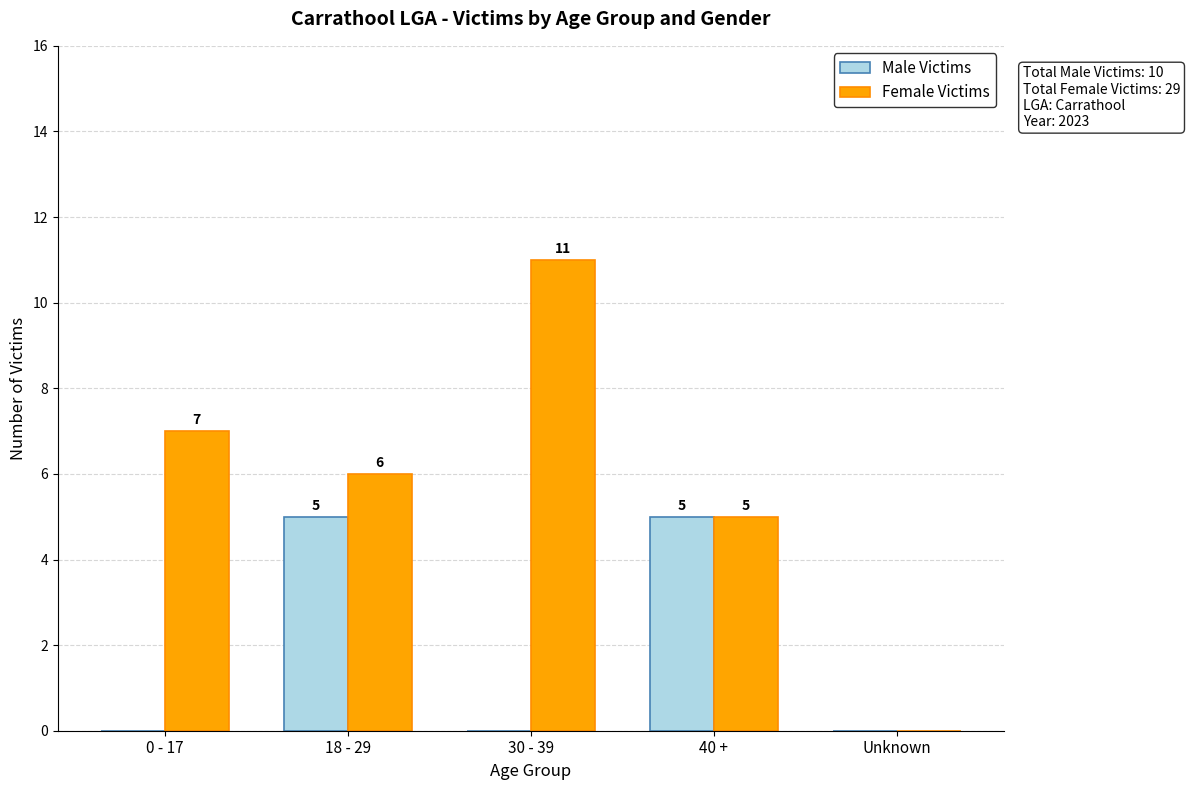

Which series has the largest total across all categories?

Female Victims